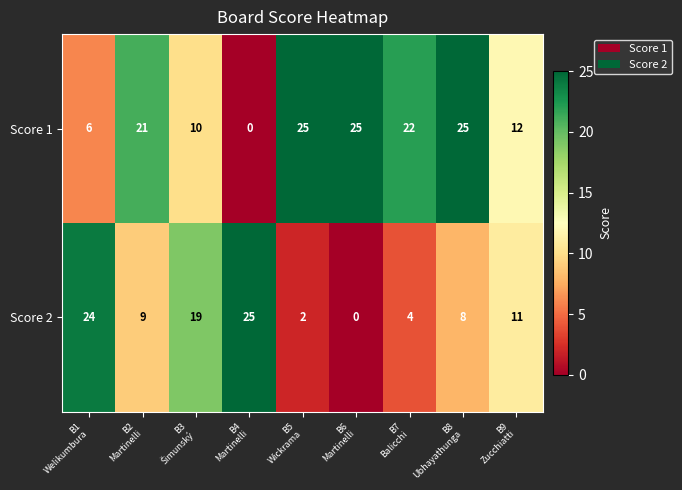

List the series in order of their overall mean, lowest first.

Score 2, Score 1